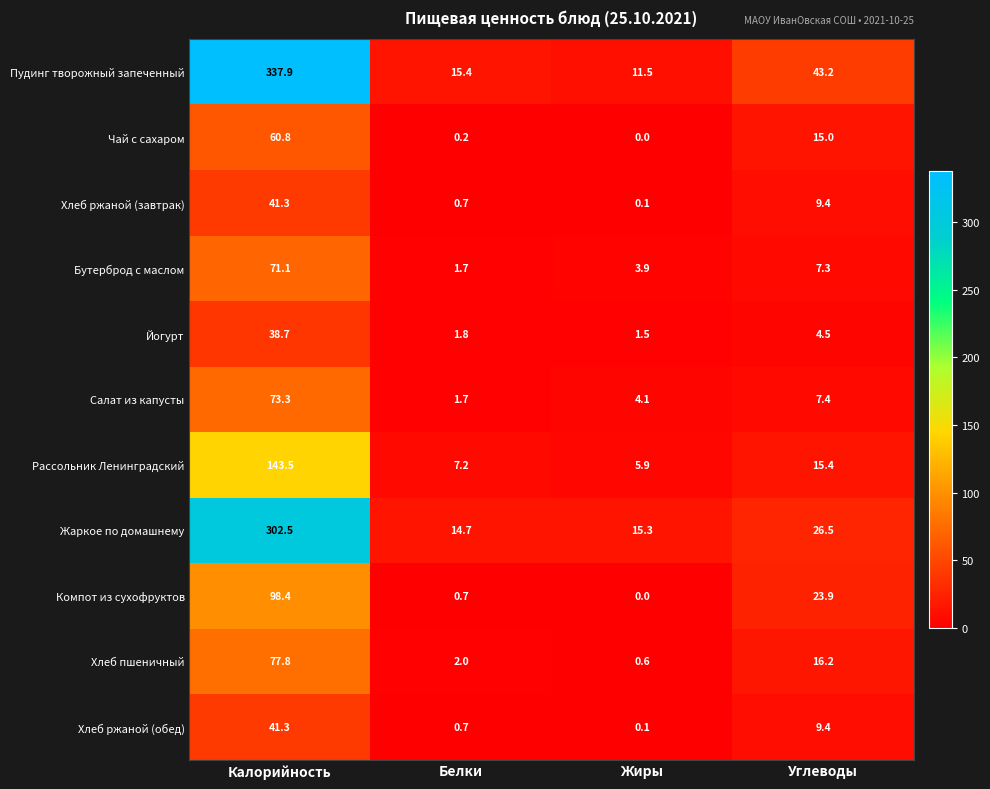

What is the difference between the highest and lowest values at Белки?

15.2